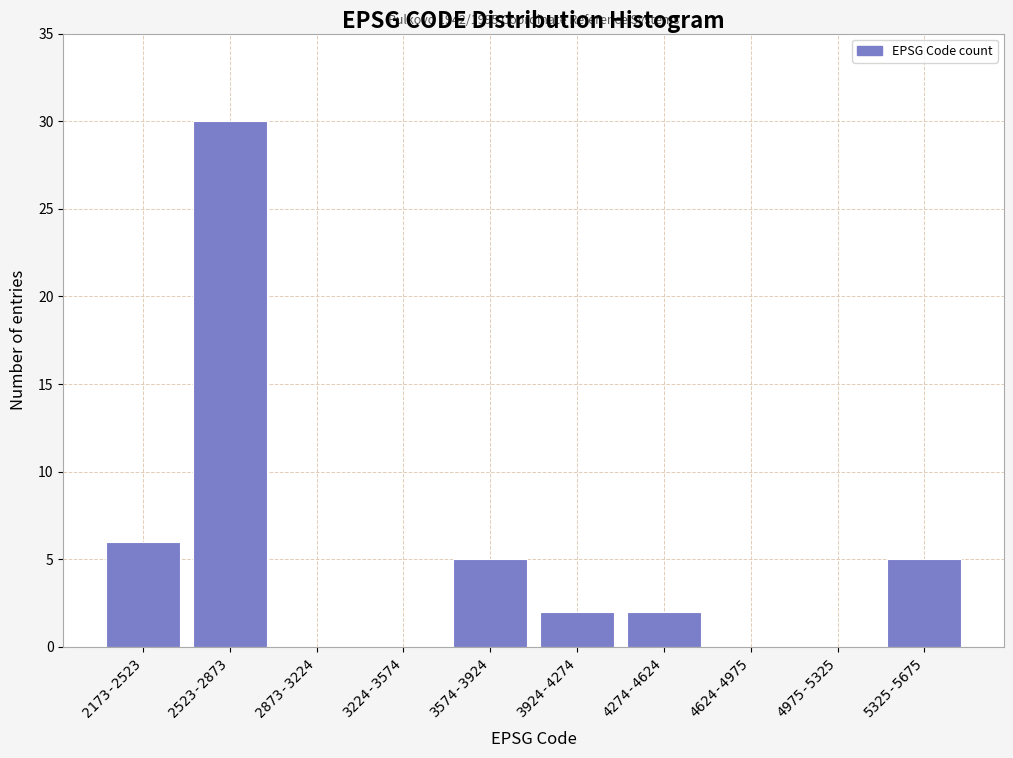

Reading left to right, what are all the values shown in this chart?

2173-2523=6	2523-2873=30	2873-3224=0	3224-3574=0	3574-3924=5	3924-4274=2	4274-4624=2	4624-4975=0	4975-5325=0	5325-5675=5